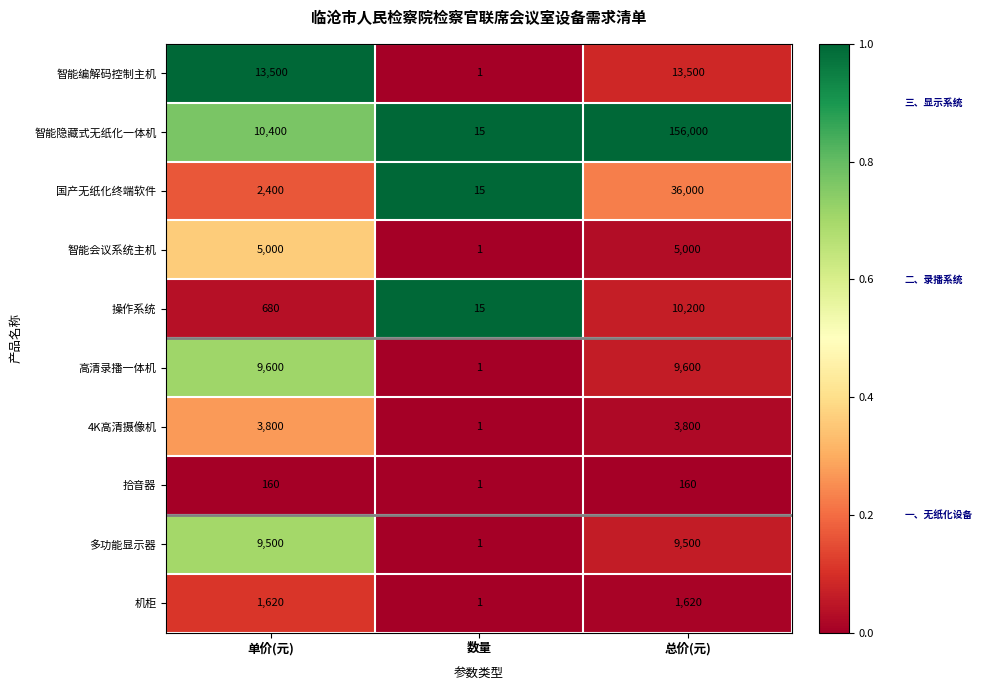

True or false: 操作系统 has a value of 4042 at 总价(元).

False